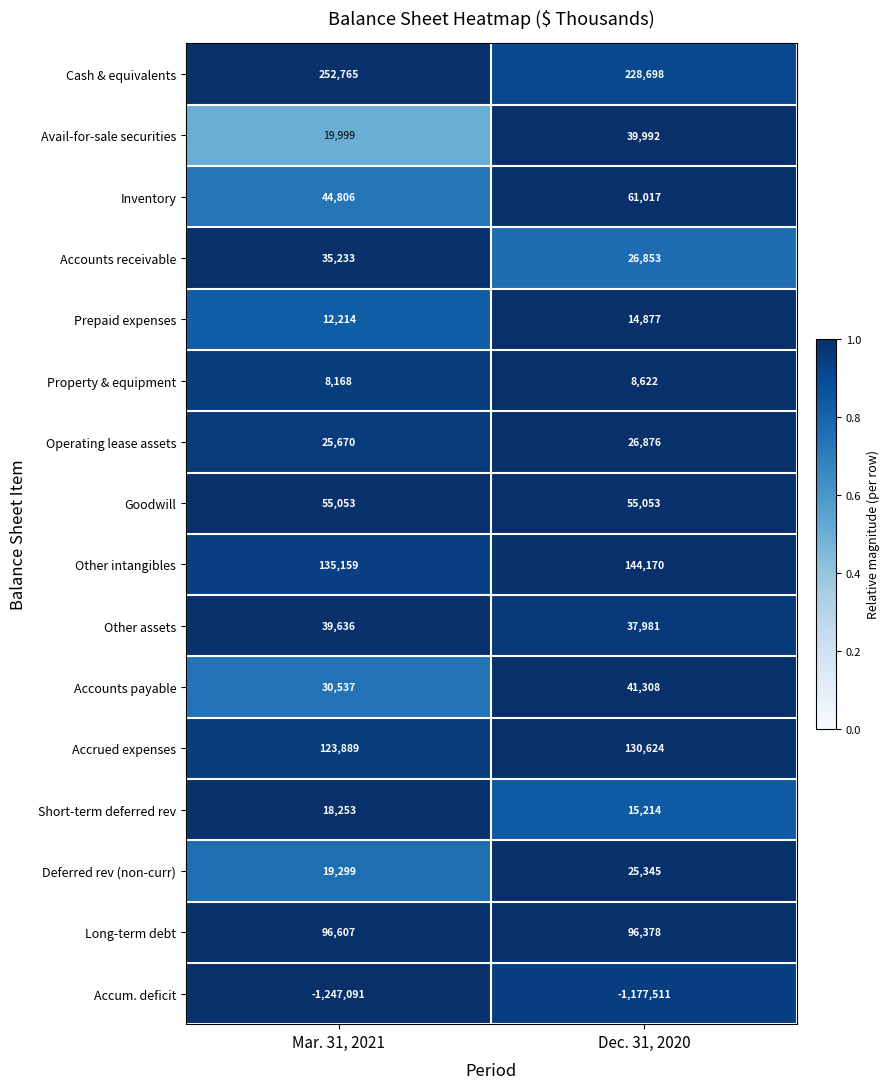

Which series has the largest range (max minus min)?

Accum. deficit